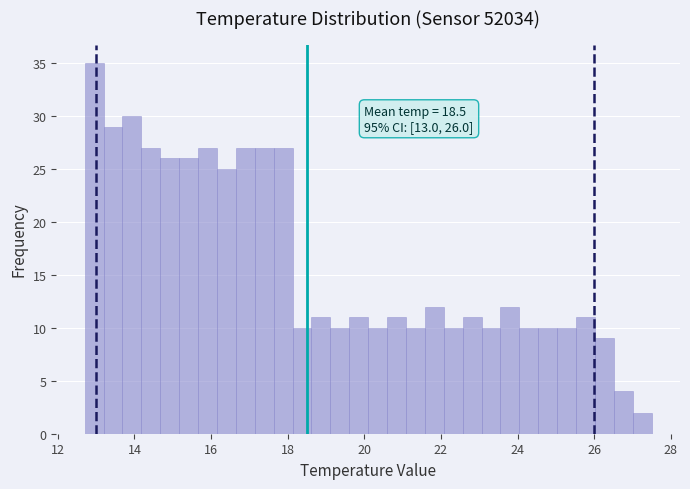

Around what value on the x-axis is the tallest bar? Give the approximate position of its centre, as read against the axis.

13.0